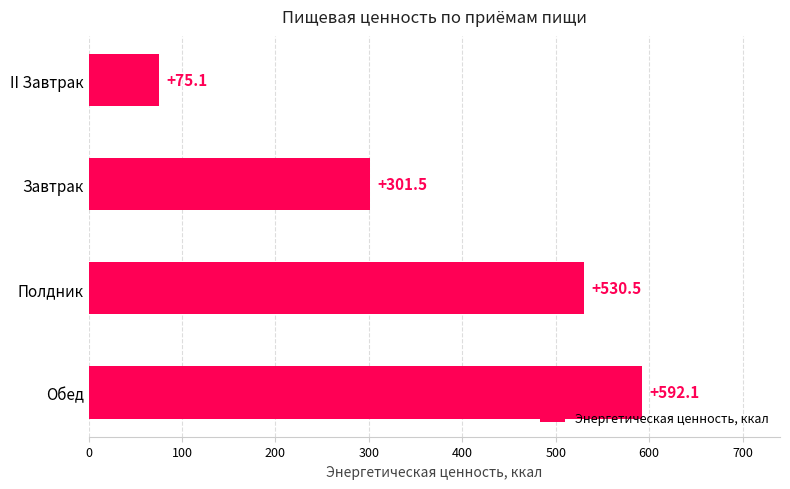

How many data points are less than 530?

2